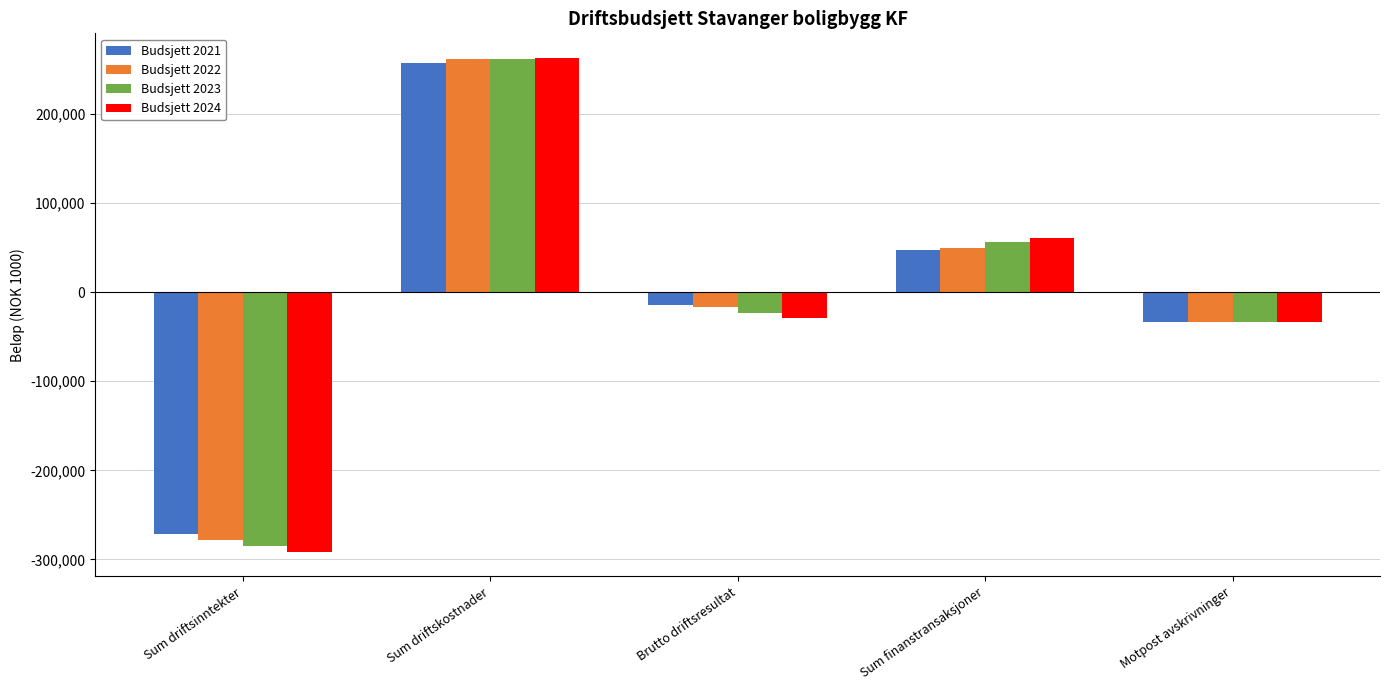

List the labels in order of Budsjett 2023 value, smallest first.

Sum driftsinntekter, Motpost avskrivninger, Brutto driftsresultat, Sum finanstransaksjoner, Sum driftskostnader